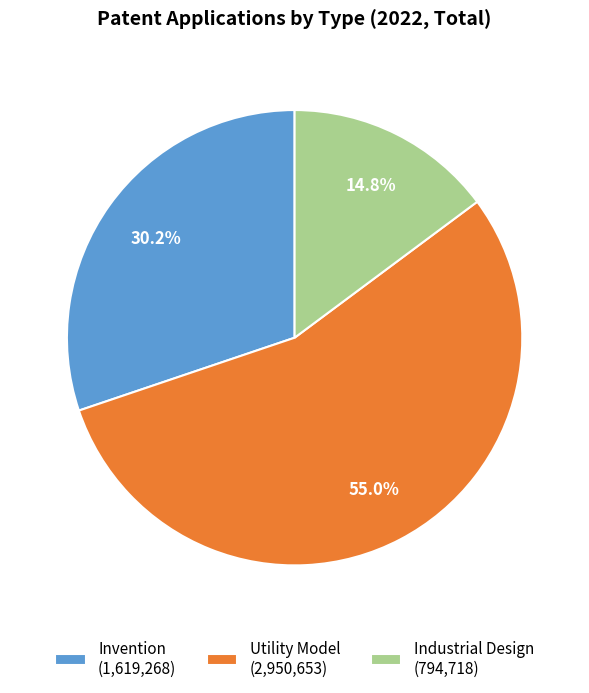

Which slice is the largest?

Utility Model